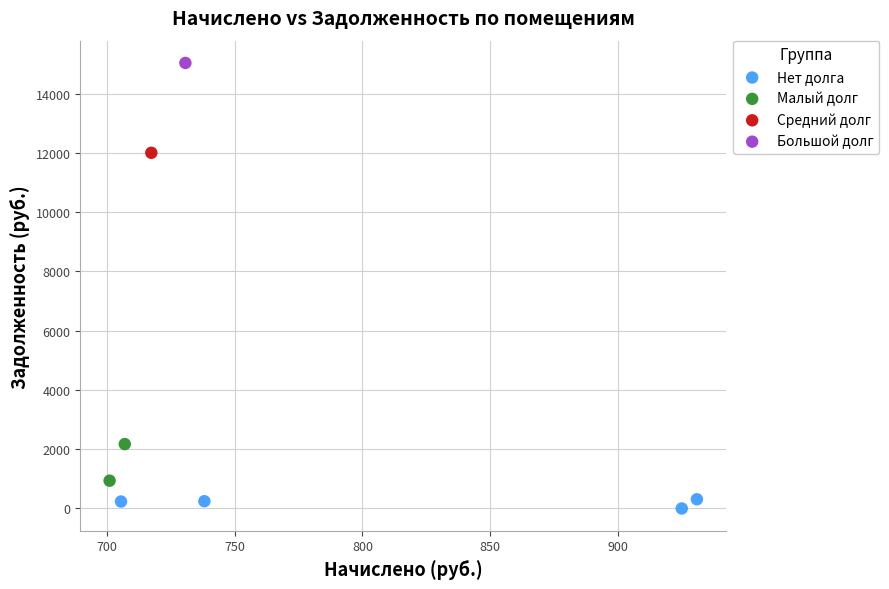

Which series reaches the maximum Y coordinate?

Большой долг